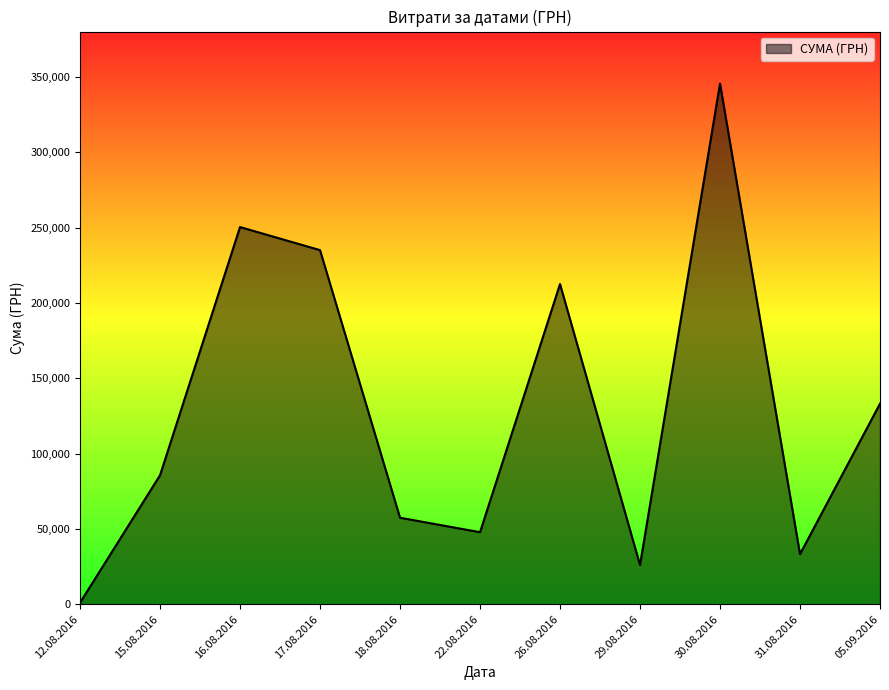

True or false: the data has more than 0 interior local peaks.

True